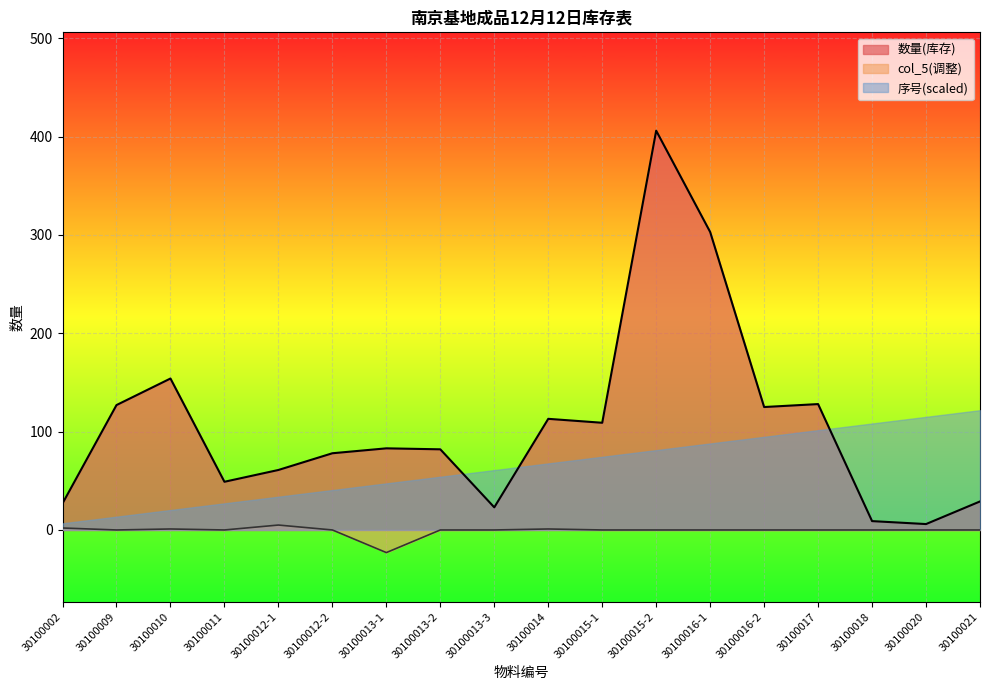

True or false: 数量(库存) and col_5(调整) cross at least once.

False